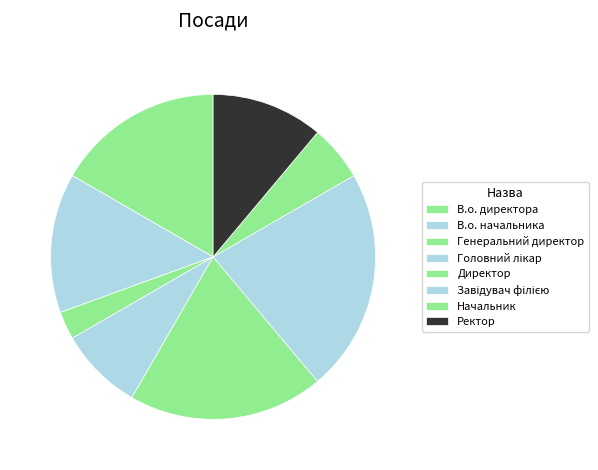

Is the sum of Ректор and Начальник greater than half?

No